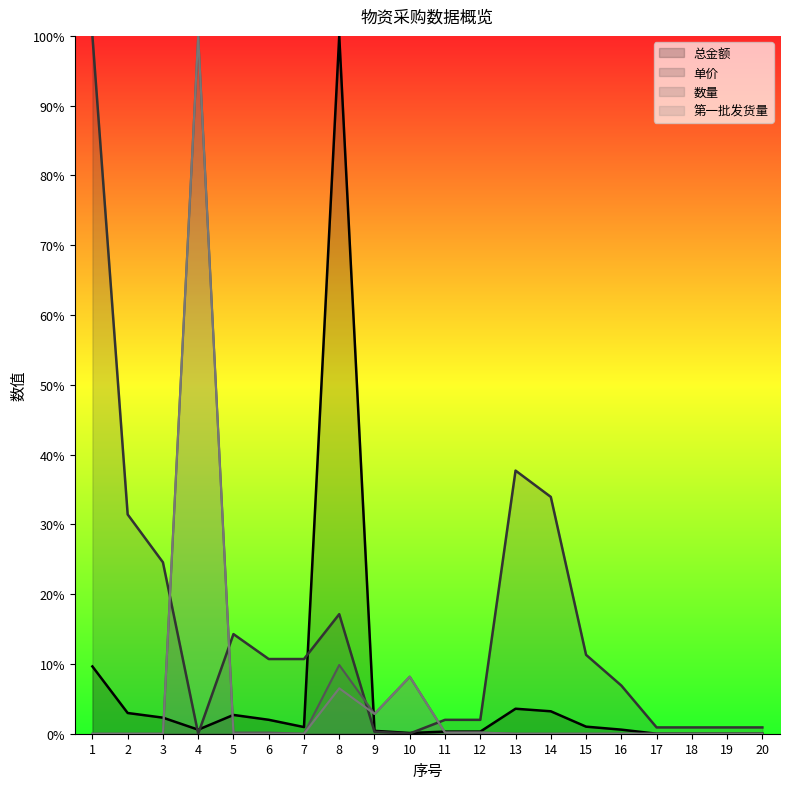

Which series changed the most between 10 and 15?

单价